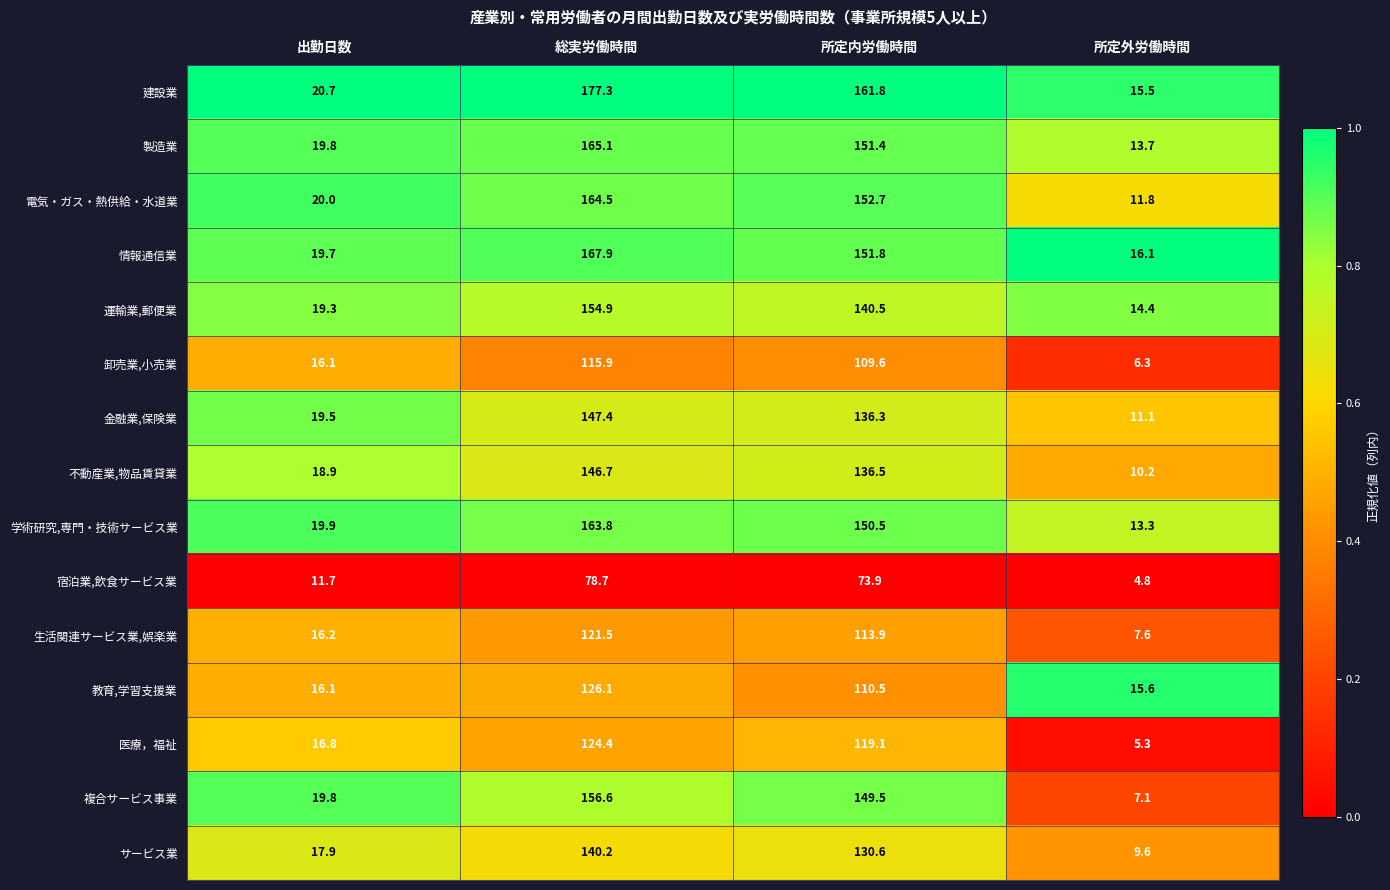

True or false: 複合サービス事業 has a value of 156.6 at 総実労働時間.

True